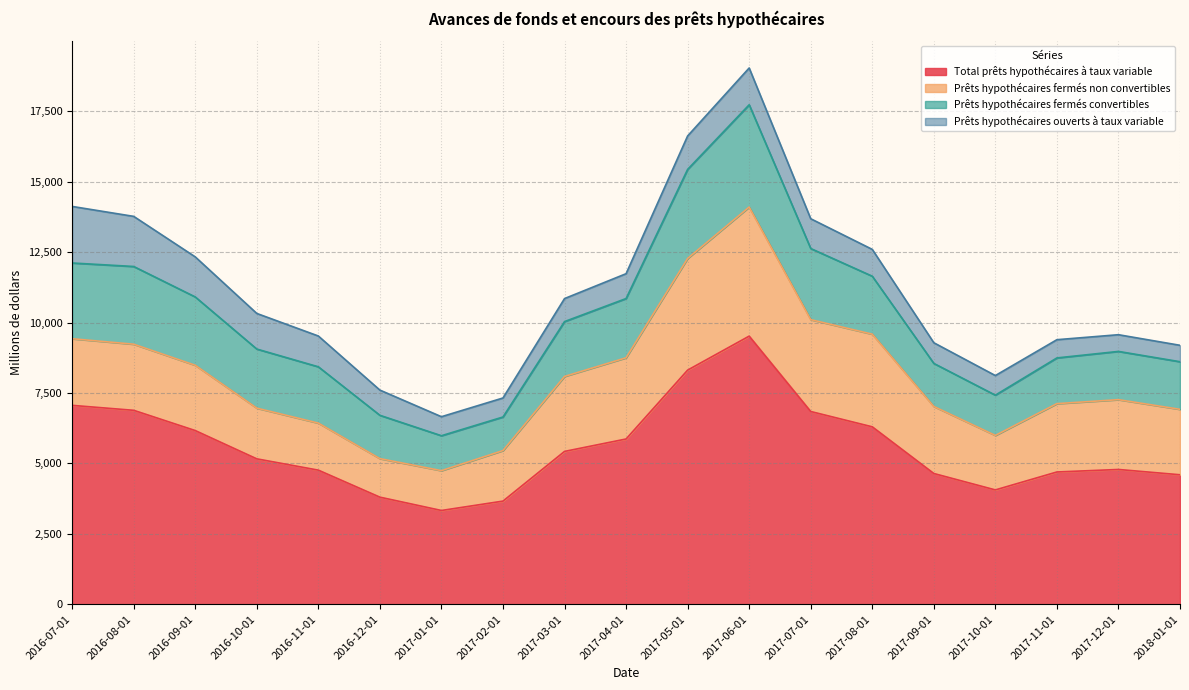

List the labels in order of Prêts hypothécaires fermés convertibles value, largest first.

2017-06-01, 2017-05-01, 2016-08-01, 2016-07-01, 2017-07-01, 2016-09-01, 2017-04-01, 2016-10-01, 2017-08-01, 2016-11-01, 2017-03-01, 2017-12-01, 2018-01-01, 2017-11-01, 2016-12-01, 2017-09-01, 2017-10-01, 2017-01-01, 2017-02-01